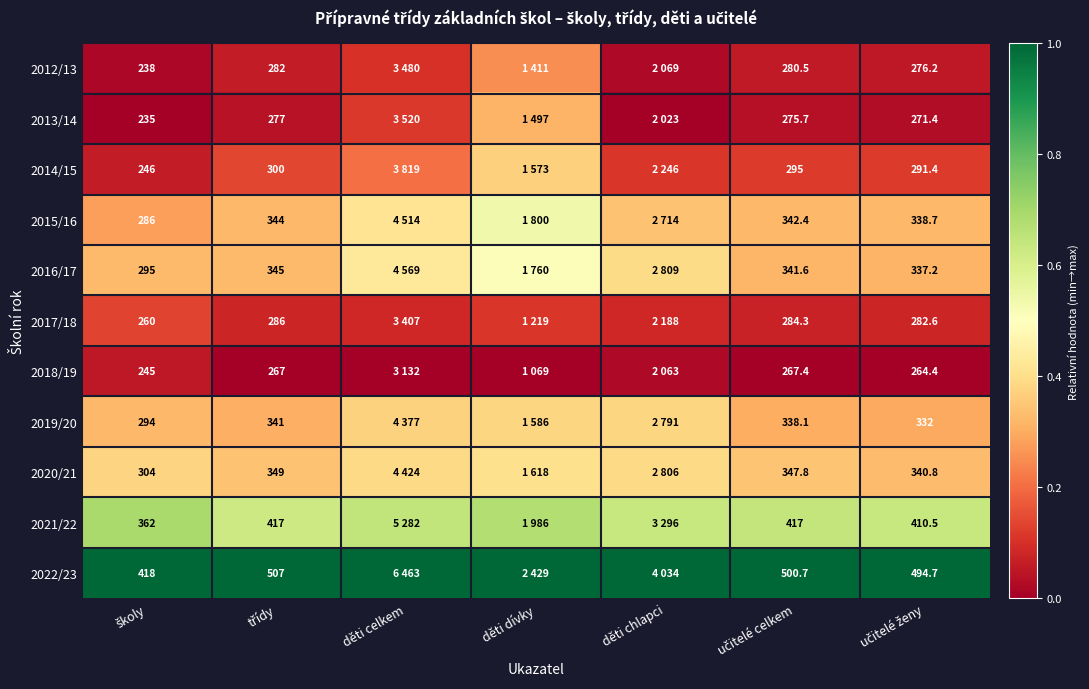

Which label corresponds to the smallest value in the chart?

školy